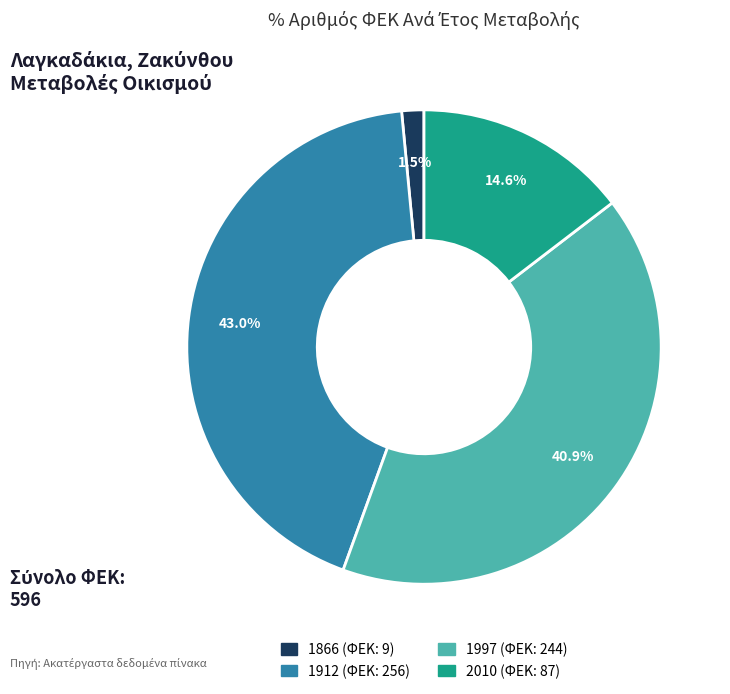

Is there a majority slice in this chart?

No